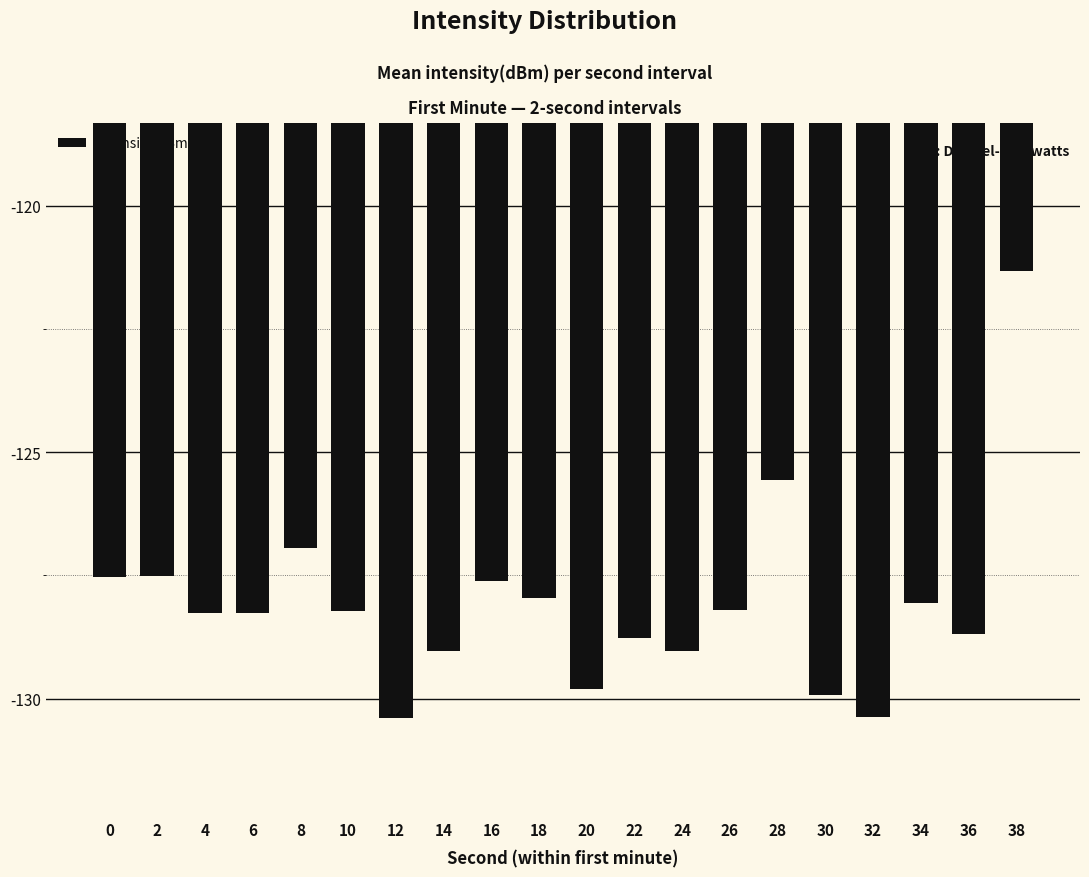

Is it true that the value at 28 is -125.6?

True